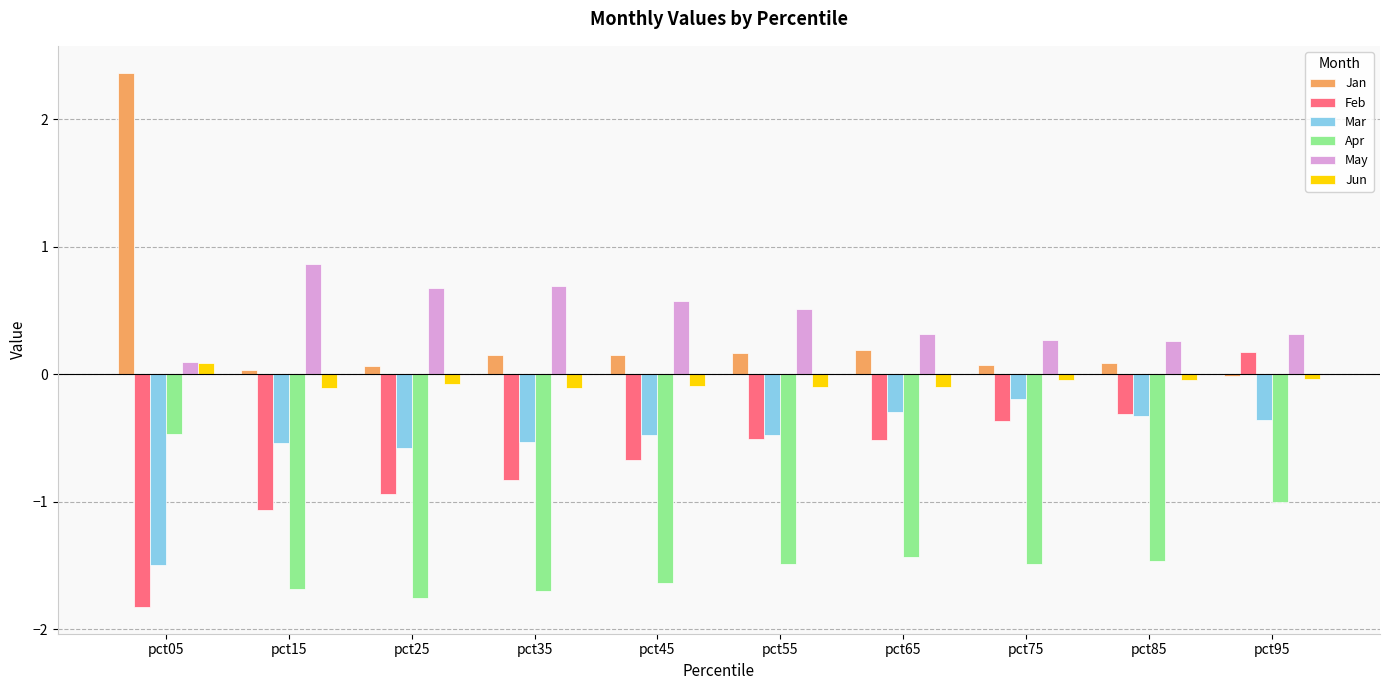

Which series changed the most between pct05 and pct35?

Jan